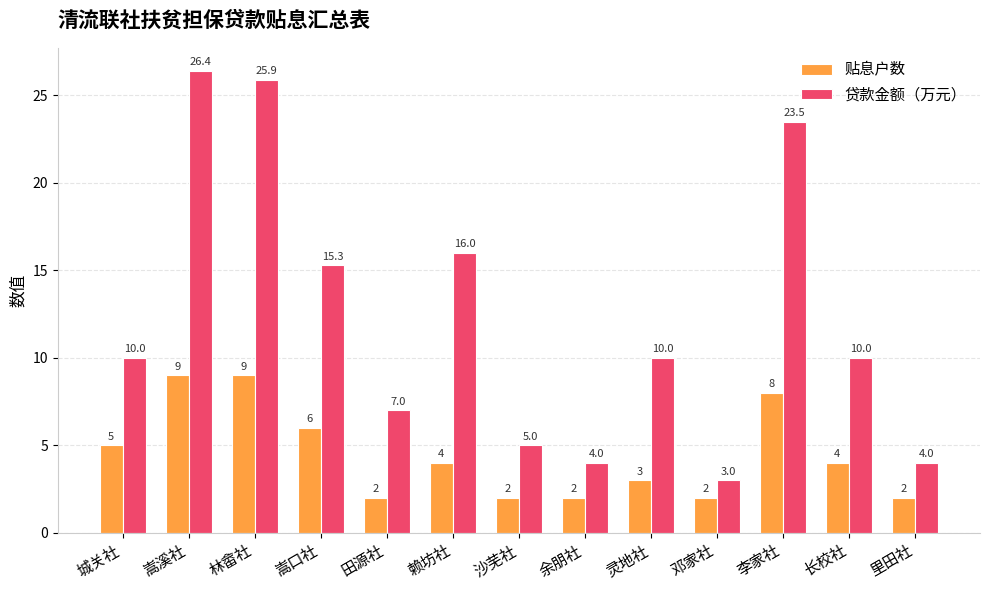

At how many categories does at least one series exceed 8?

8